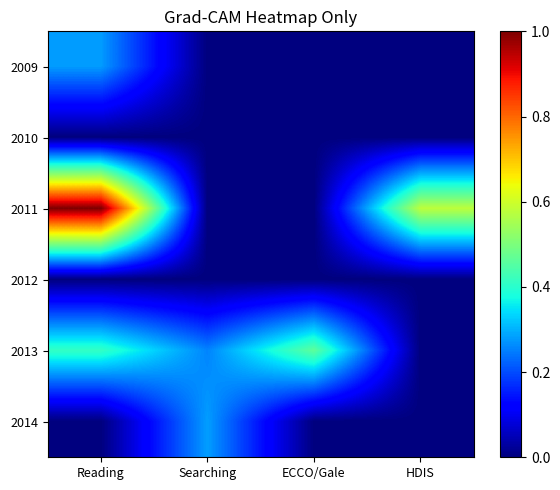

At Searching, list the series in order from largest to smallest.

2014, 2013, 2009, 2010, 2011, 2012